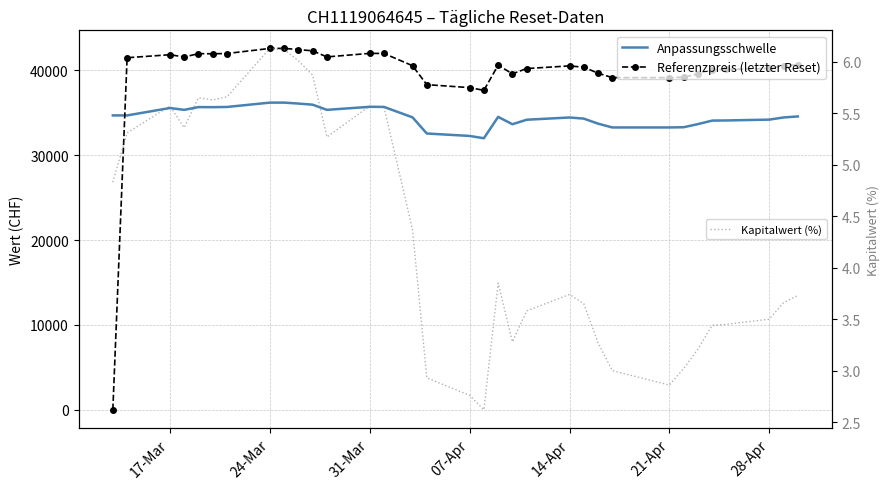

True or false: Anpassungsschwelle and Kapitalwert (%) cross at least once.

False